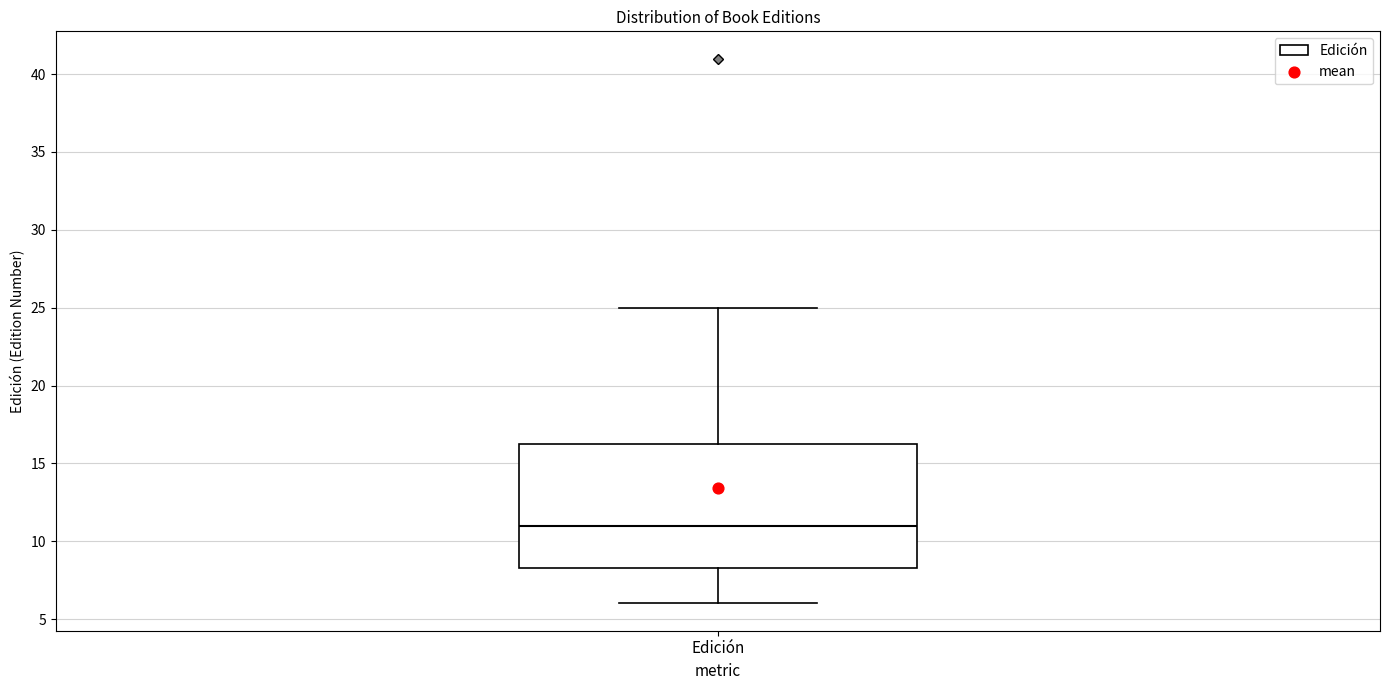

Read this box plot against the y-axis: the position of the median line, the range covered by the box, and the ends of both whiskers. The values are not printed on the chart, so give them approximately, as read against the axis.

median 11.0, box 8.5 to 16.5, whiskers 6.0 to 25.0